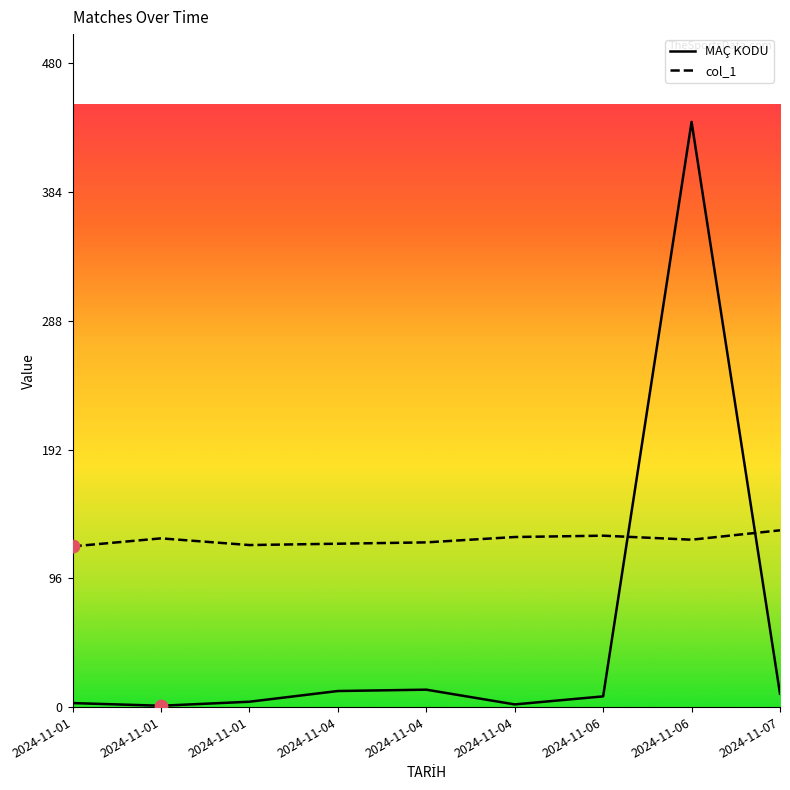

What are all the series names shown in the legend?

MAÇ KODU, col_1